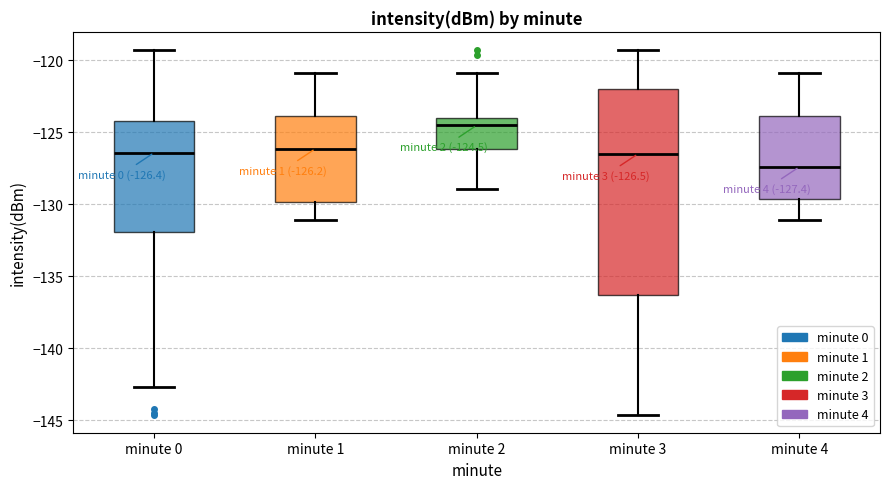

Which box's median line is the highest?

minute 2